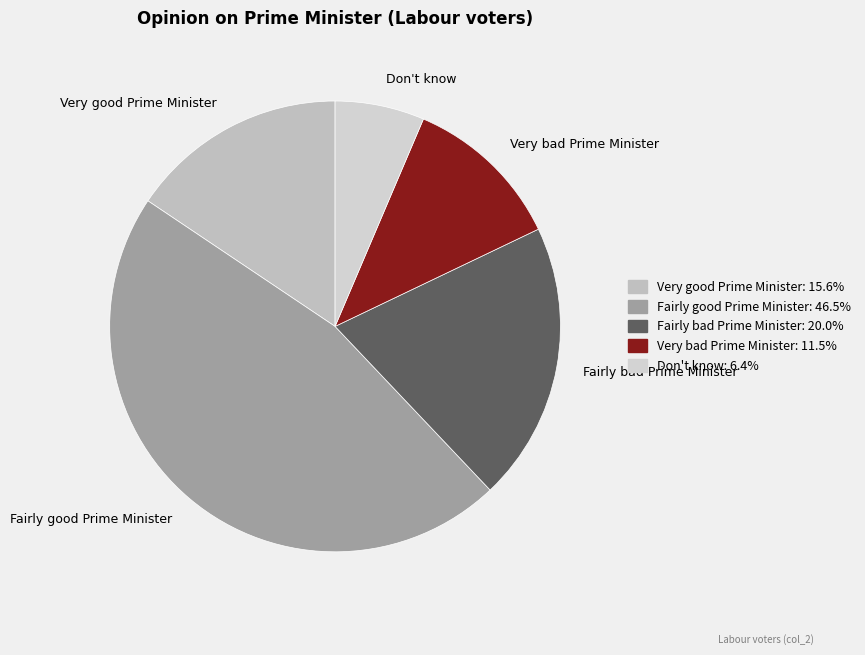

Between Fairly bad Prime Minister and Very good Prime Minister, which is larger?

Fairly bad Prime Minister